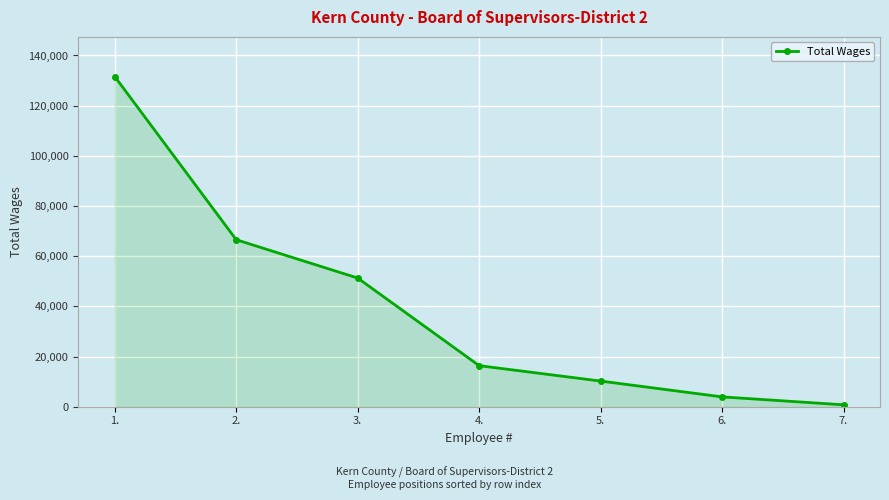

Reading right to left, list all the values displayed in this chart.

762	3921	10226	16365	51294	66570	131616